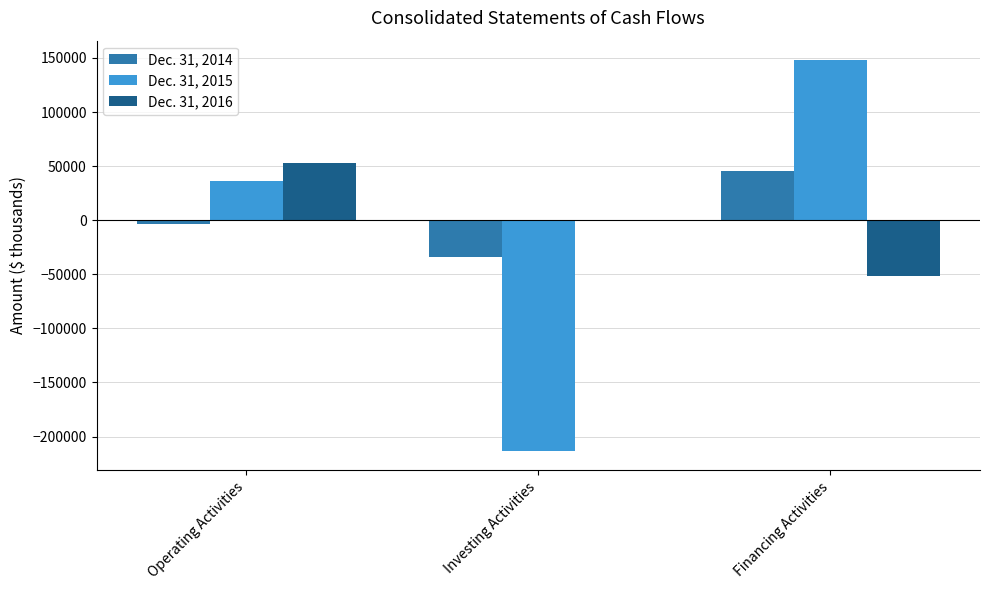

What are all the series names shown in the legend?

Dec. 31, 2014, Dec. 31, 2015, Dec. 31, 2016